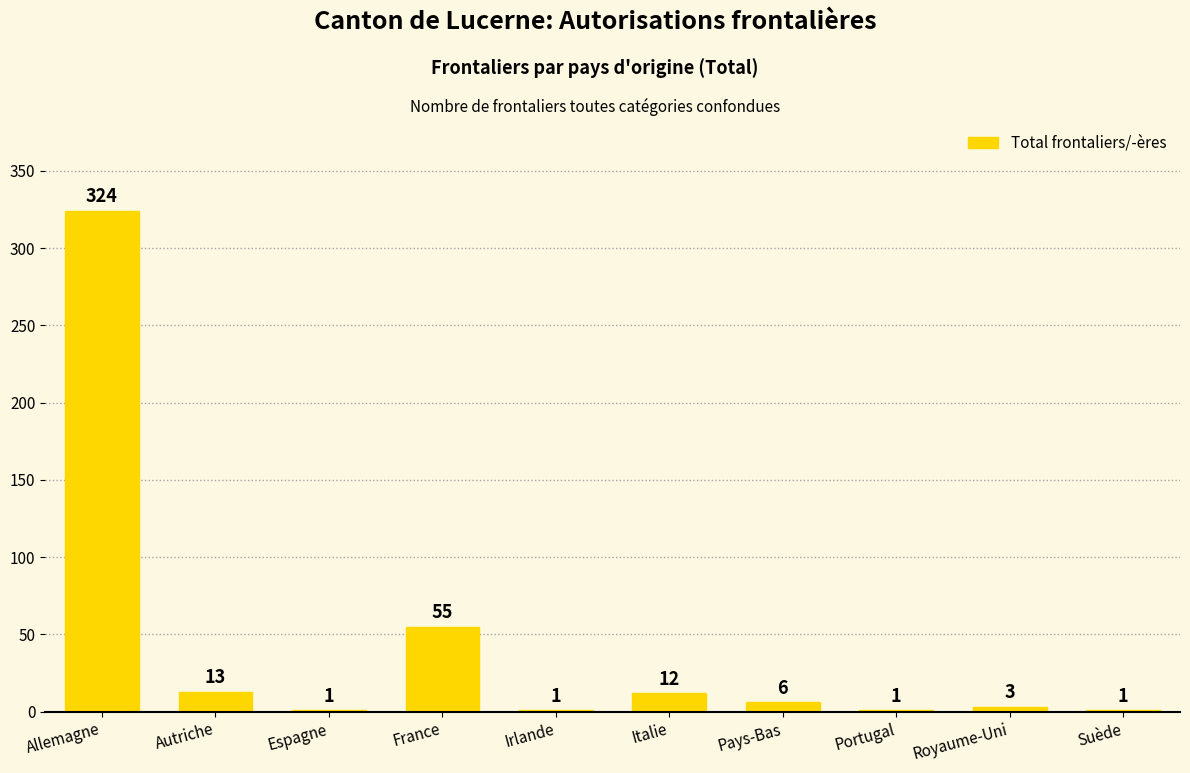

What is the greatest value displayed?

324